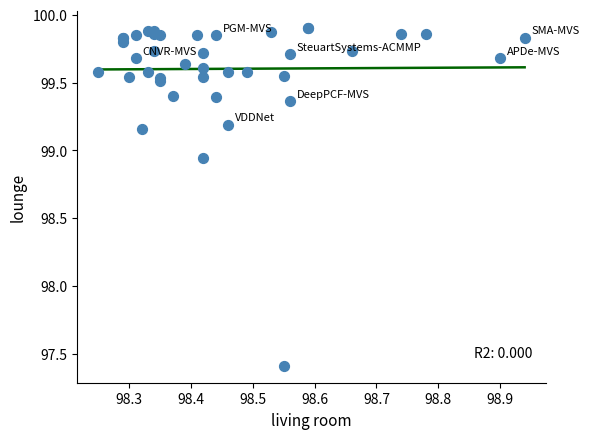

What Y value in the scatter plot is closest to 98?

97.4